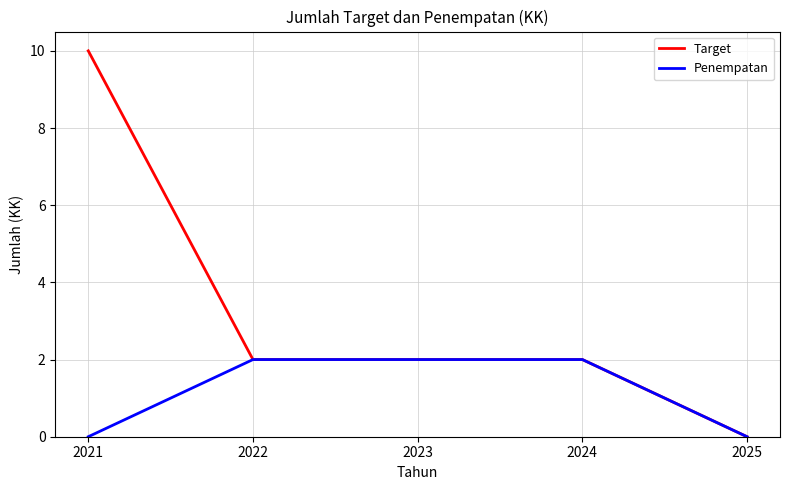

Which series has the largest range (max minus min)?

Target